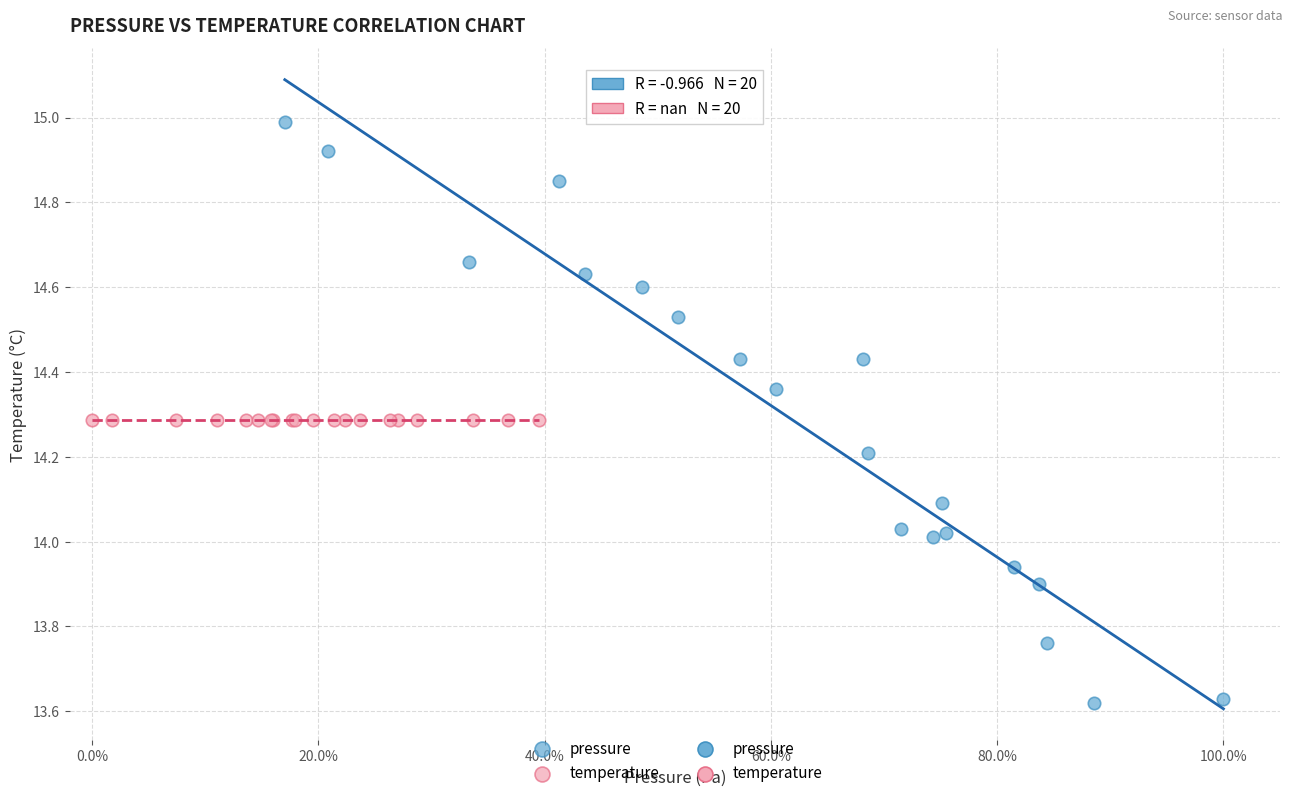

Which series reaches the maximum Y coordinate?

pressure